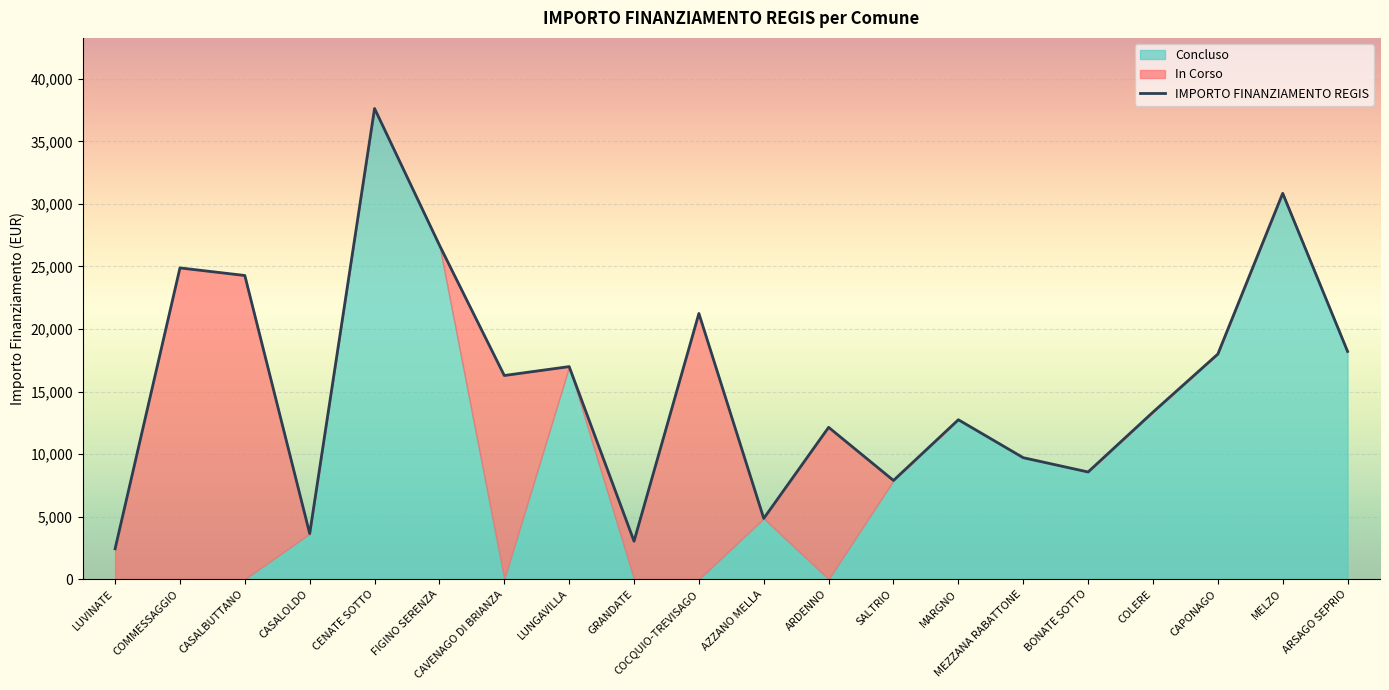

At which category does In Corso reach its first local peak?

COMMESSAGGIO